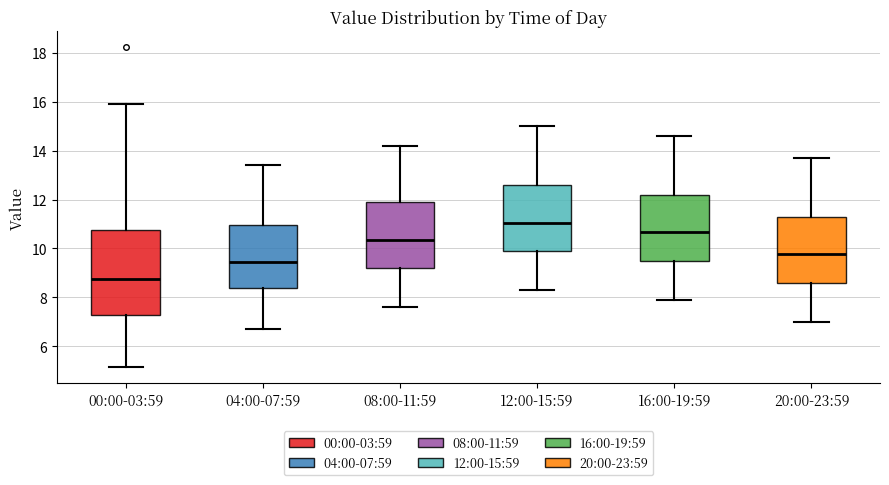

Reading left to right, transcribe this box plot: for each box, give where its median line is, the range the box spans, and where its two whiskers end, as read against the y-axis. The values are not printed on the chart, so give them approximately, as read against the axis.

00:00-03:59: median 8.8, box 7.2 to 10.8, whiskers 5.2 to 16.0
04:00-07:59: median 9.4, box 8.4 to 11.0, whiskers 6.8 to 13.4
08:00-11:59: median 10.4, box 9.2 to 12.0, whiskers 7.6 to 14.2
12:00-15:59: median 11.0, box 9.8 to 12.6, whiskers 8.4 to 15.0
16:00-19:59: median 10.6, box 9.4 to 12.2, whiskers 8.0 to 14.6
20:00-23:59: median 9.8, box 8.6 to 11.4, whiskers 7.0 to 13.8